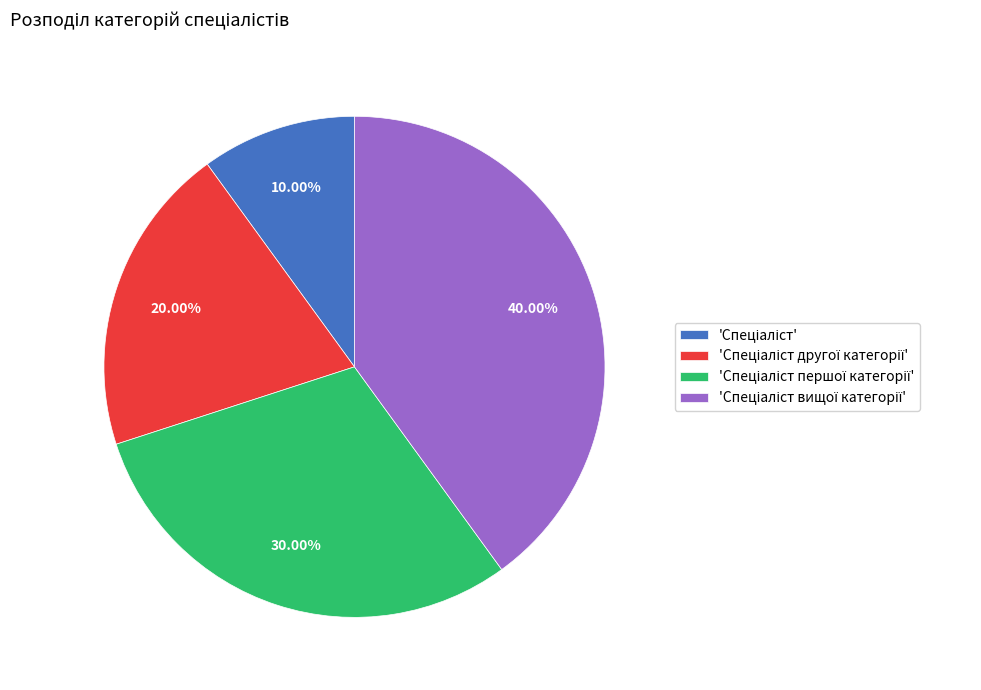

Does any single category account for the majority?

No